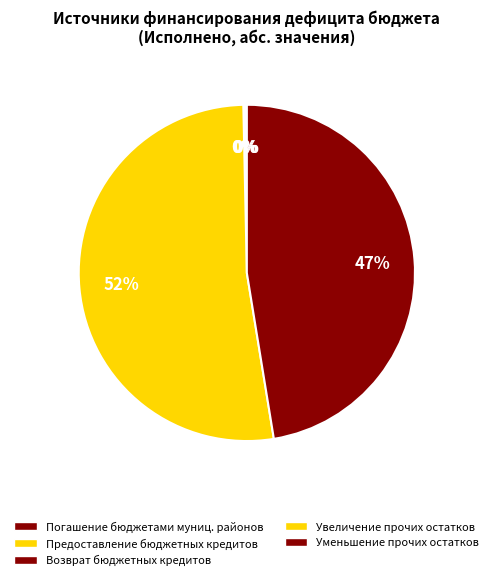

How many slices are in this pie chart?

5